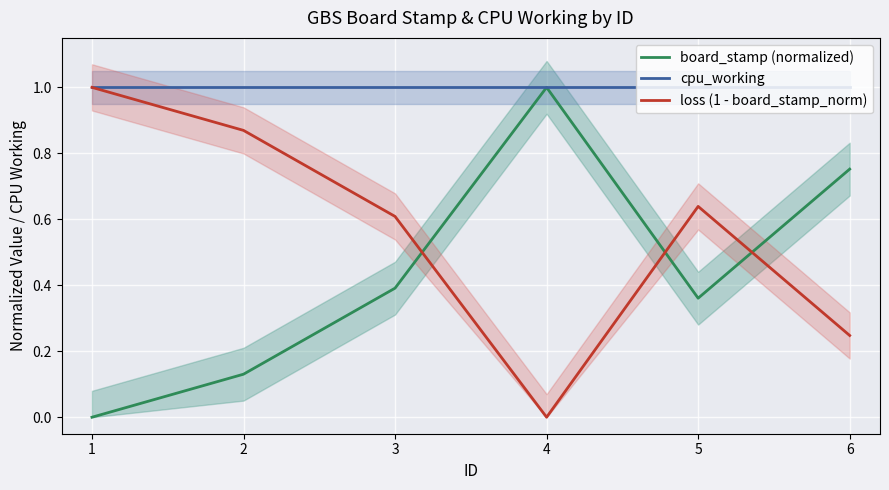

At which label does board_stamp (normalized) reach its peak?

4